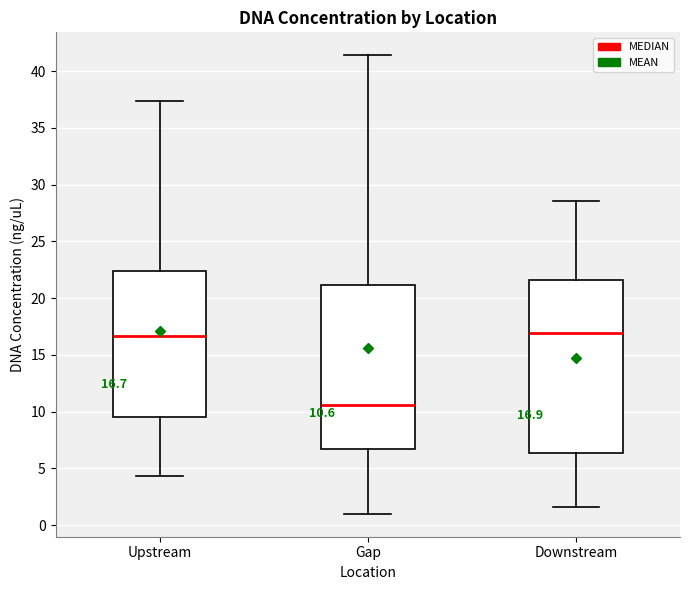

Which box has the lowest median line?

Gap